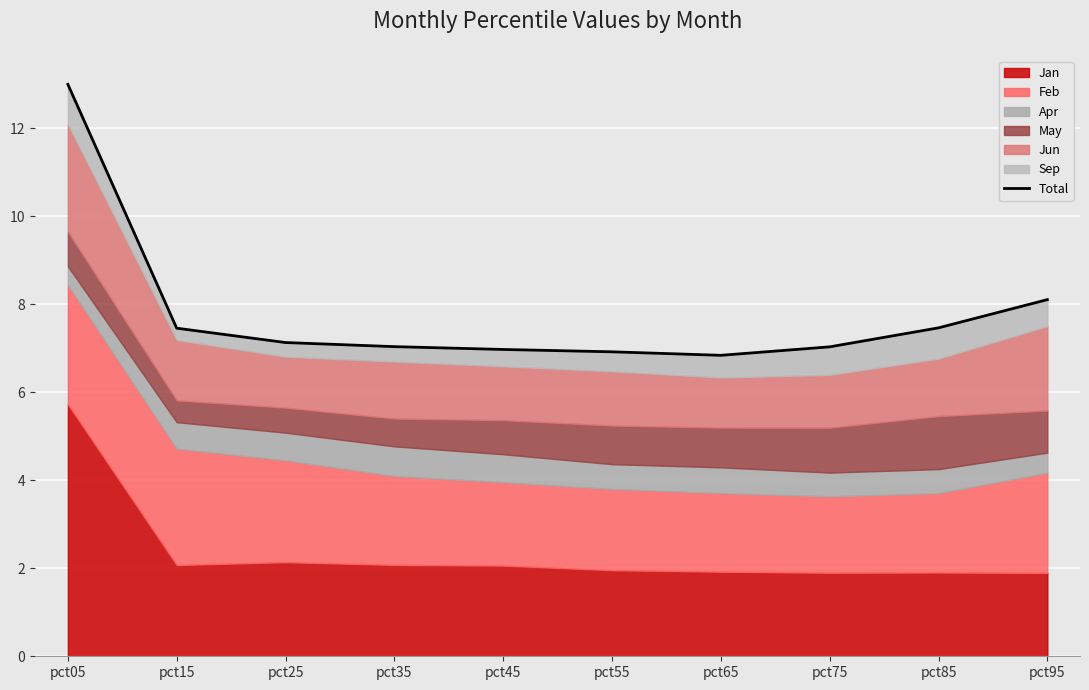

What is the minimum value shown in the chart?

6.8